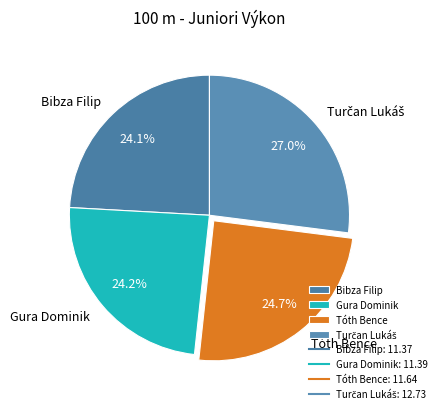

Between Tóth Bence and Bibza Filip, which is larger?

Tóth Bence